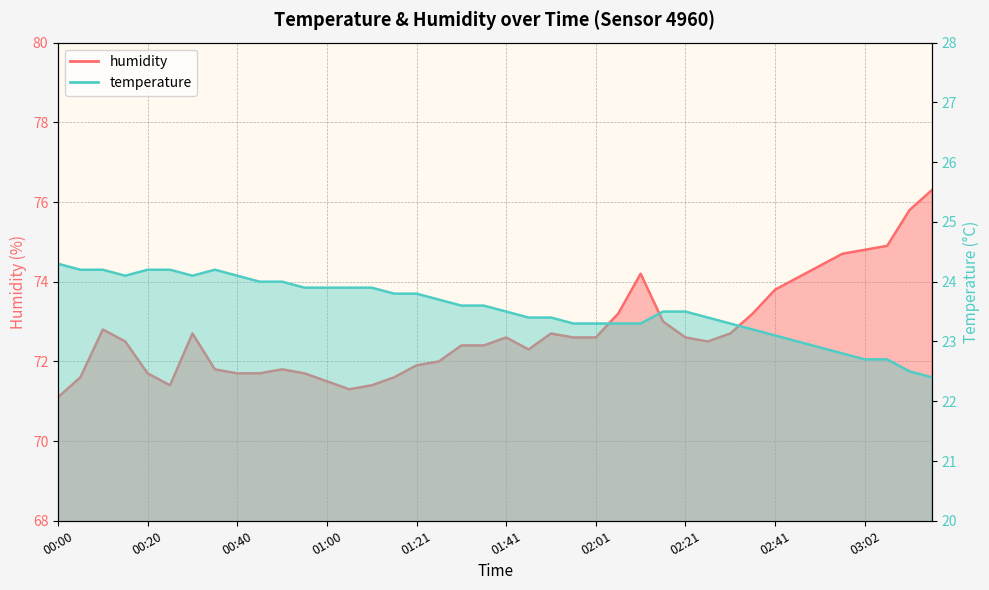

What position from the right is 01:36?

21